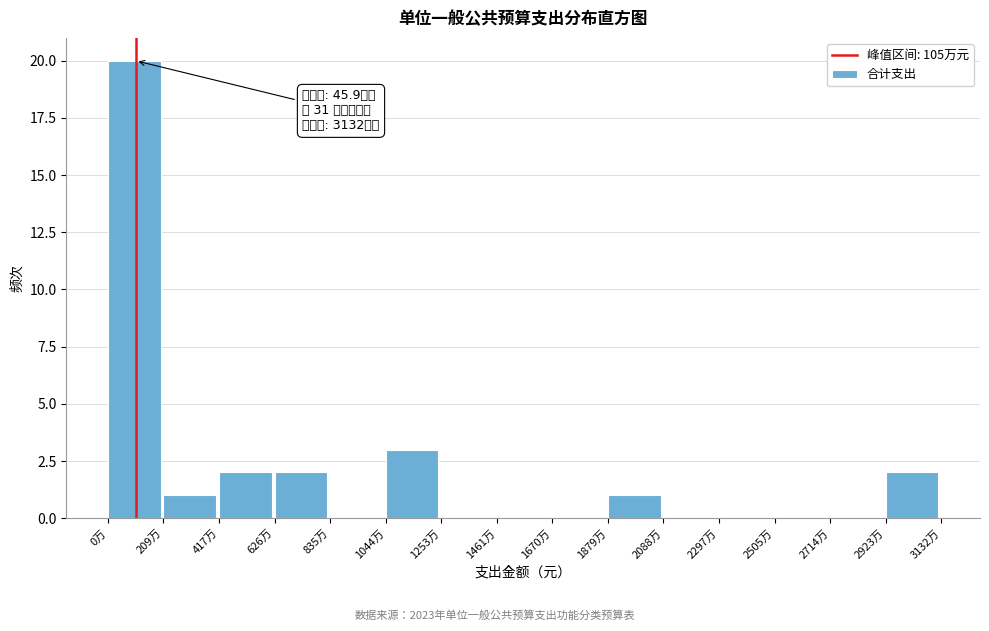

Reading right to left, what are all the values shown in this chart?

2923万=2	2714万=0	2505万=0	2297万=0	2088万=0	1879万=1	1670万=0	1461万=0	1253万=0	1044万=3	835万=0	626万=2	417万=2	209万=1	0万=20